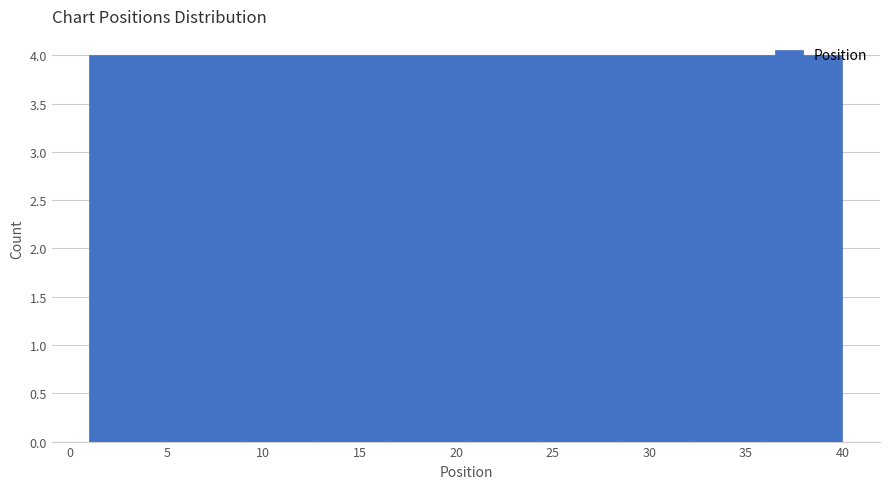

Reading left to right, list every bar in this chart as the range it spans on the x-axis followed by its height. Neither the bar edges nor the heights are printed on the chart, so give them approximately, as read against the axes.

1.0 to 4.9: 4
4.9 to 8.8: 4
8.8 to 12.7: 4
12.7 to 16.6: 4
16.6 to 20.5: 4
20.5 to 24.4: 4
24.4 to 28.3: 4
28.3 to 32.2: 4
32.2 to 36.1: 4
36.1 to 40.0: 4